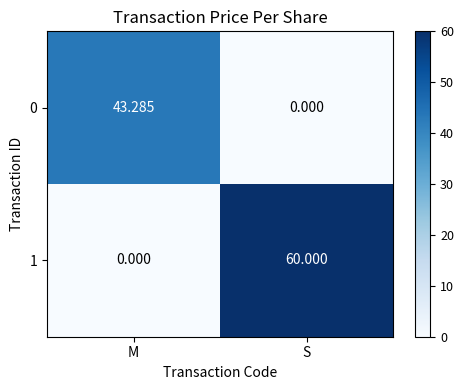

At which category is the sum across all series the highest?

S